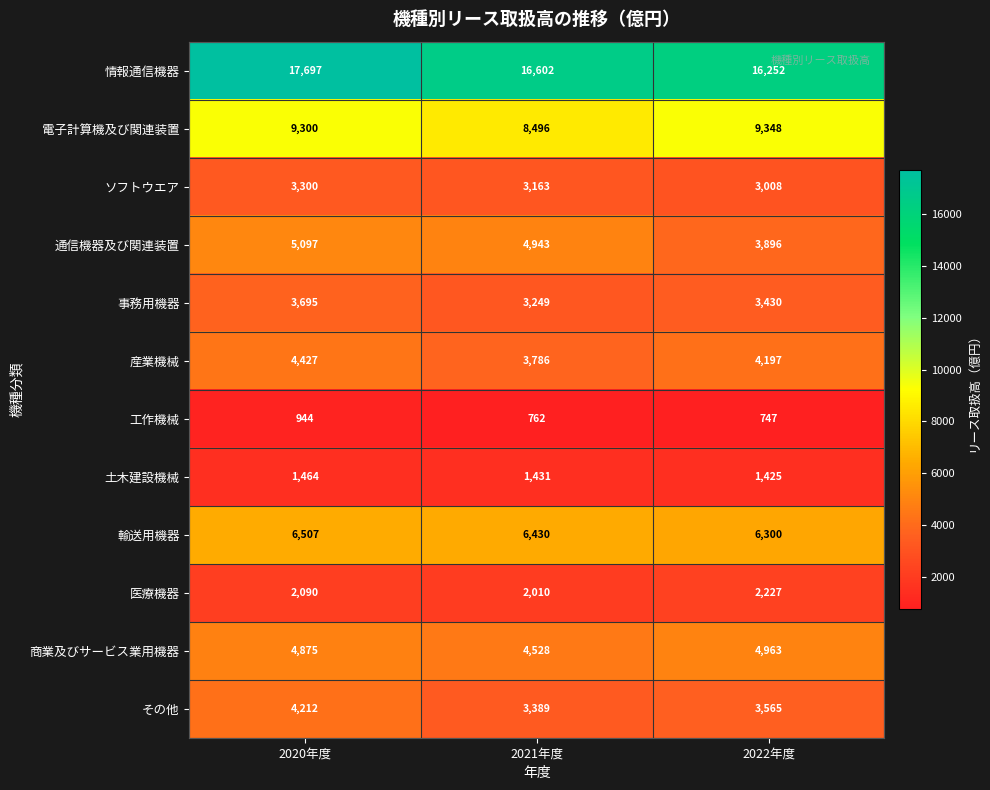

Which series has the largest range (max minus min)?

情報通信機器